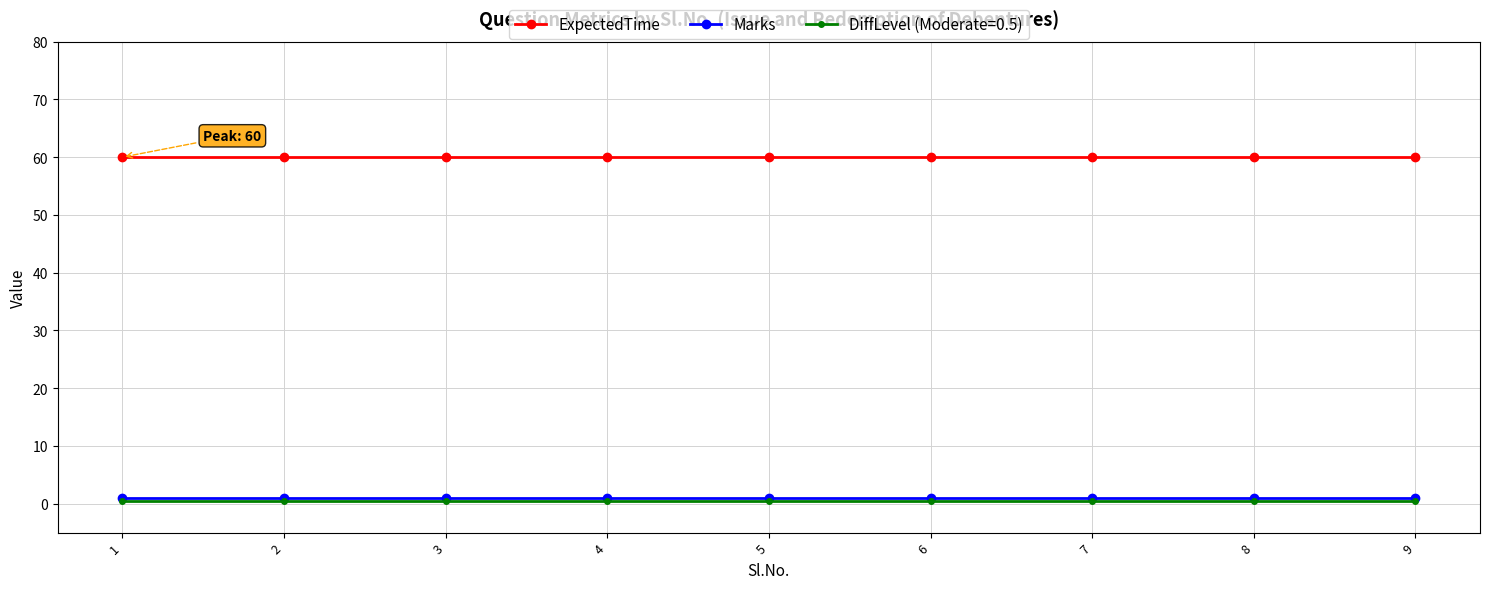

True or false: ExpectedTime and Marks intersect in this chart.

False